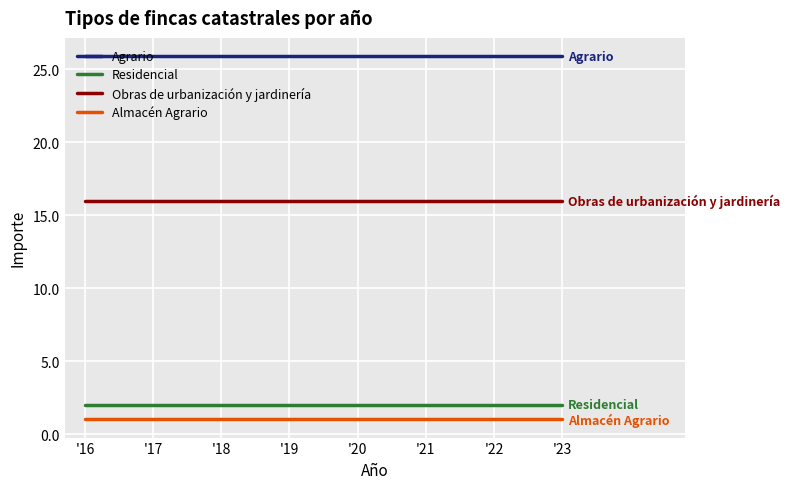

Read the Agrario value at '23.

25.9